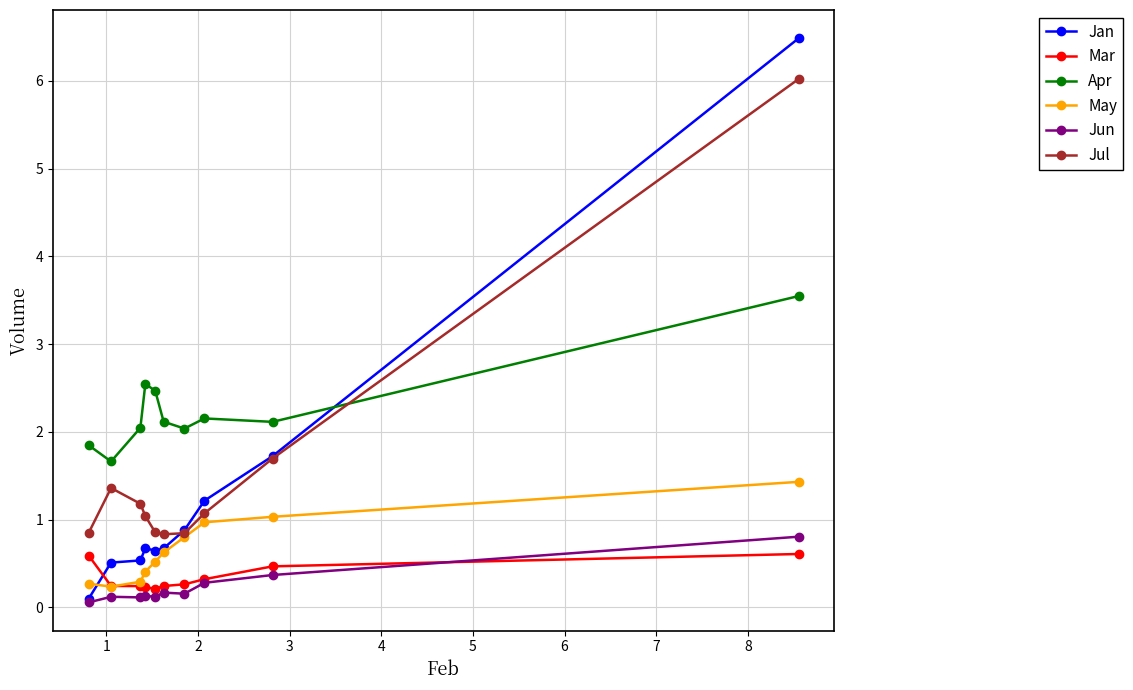

What is the average value of the Jul series?

1.6